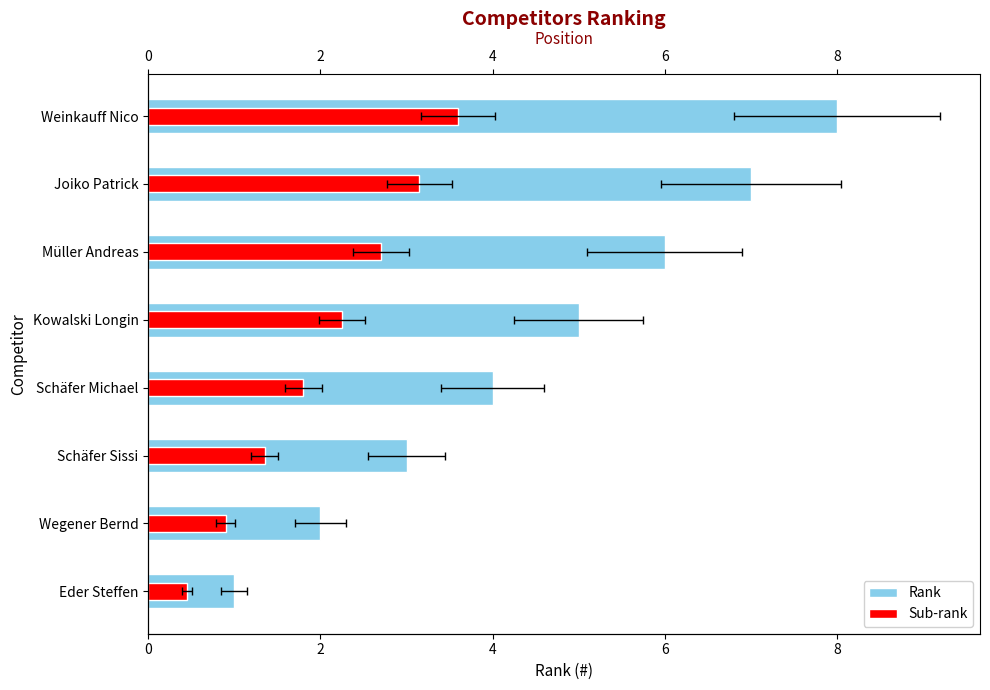

What is the sum of the Sub-rank values at Müller Andreas and Joiko Patrick?

5.8